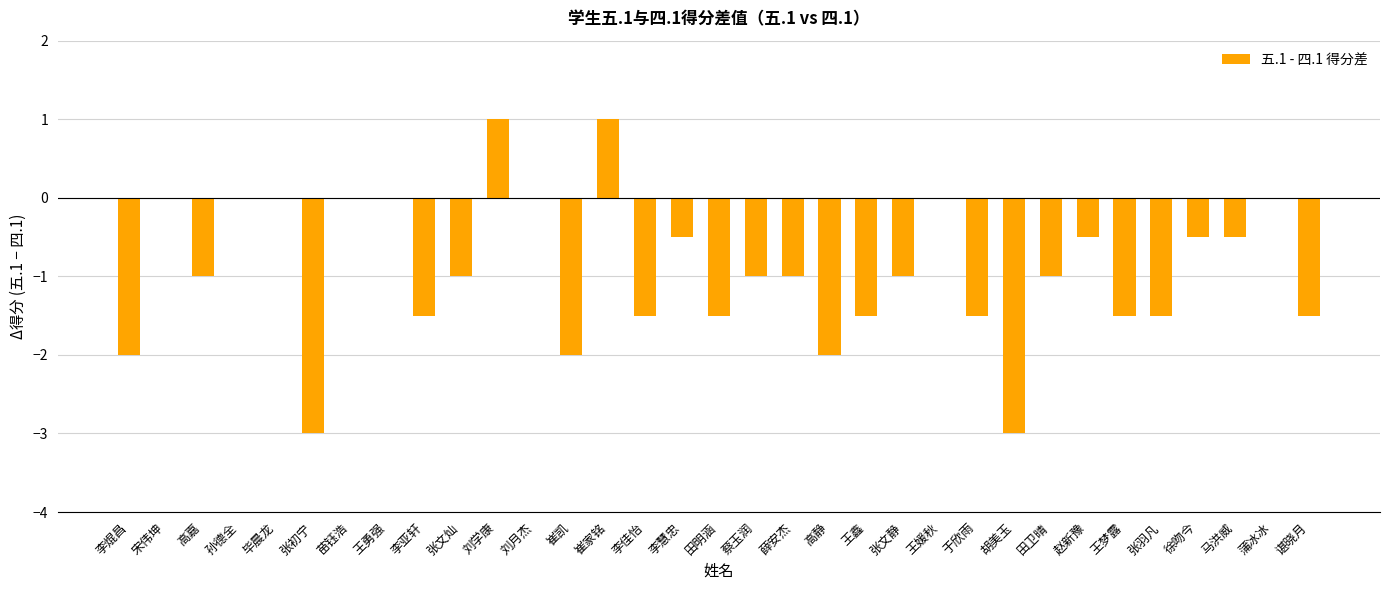

What is the change in value from 宋伟坤 to 张初宁?

-3.0